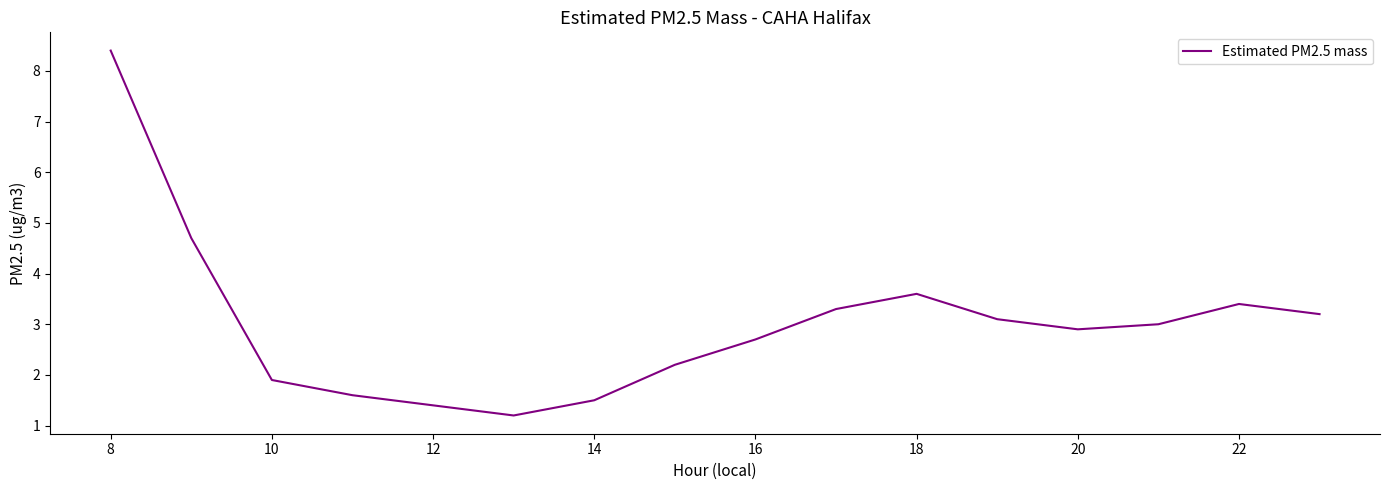

What is the difference between the maximum and minimum values?

7.2